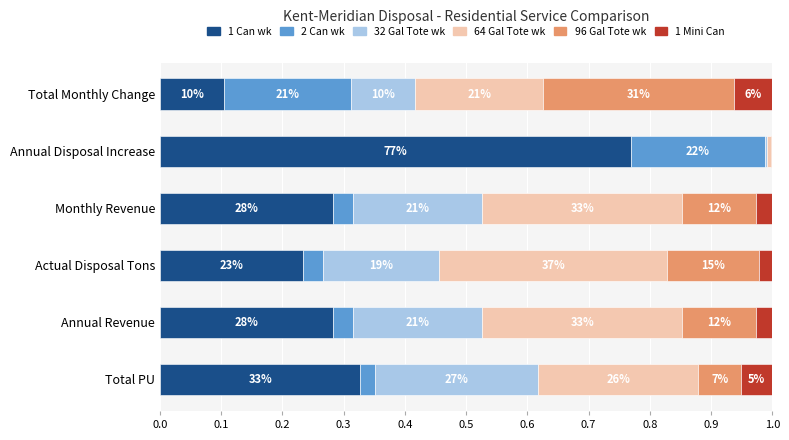

What is the value of the 2 Can wk bar at the 5th from the left?

0.2